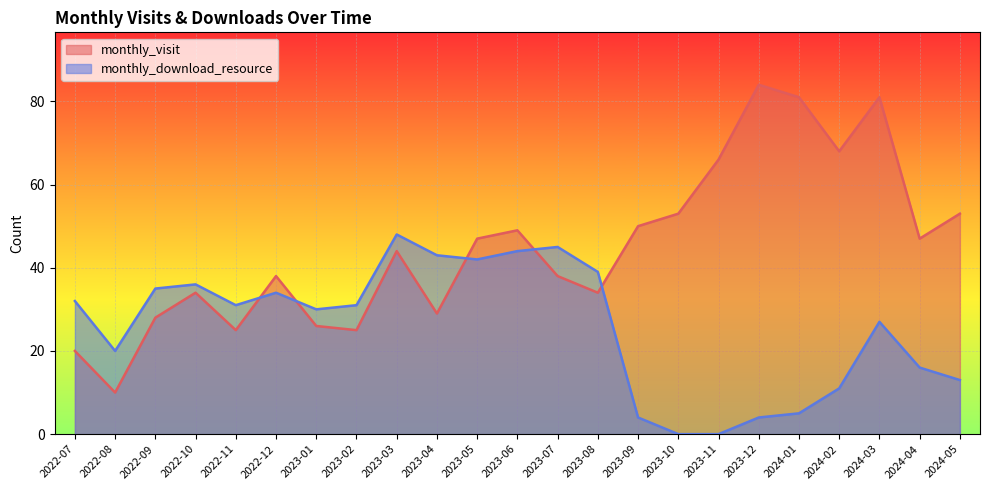

True or false: monthly_download_resource has more than 0 points higher than both neighbors.

True